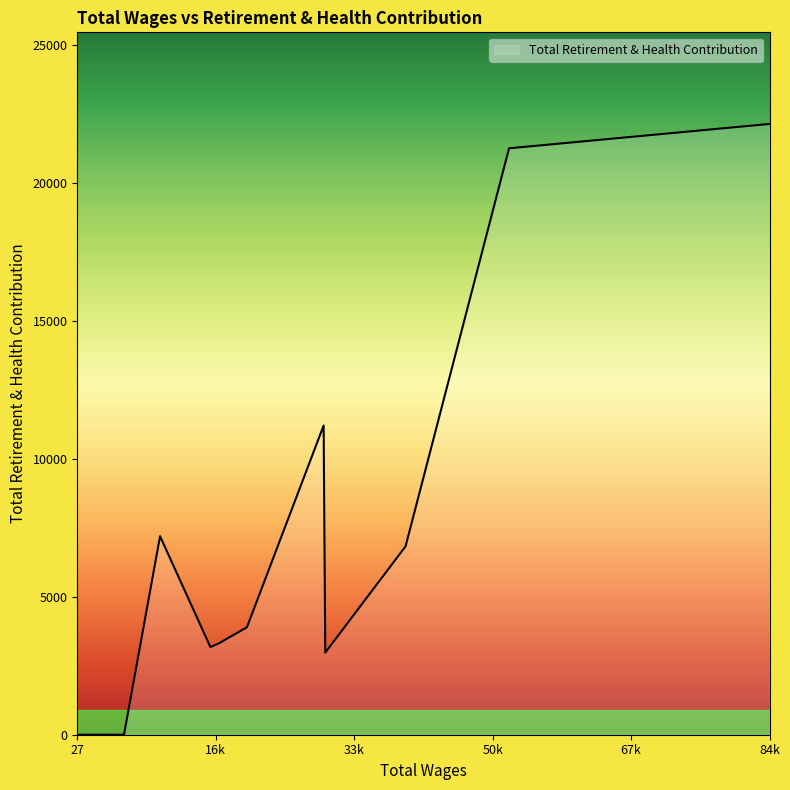

What is the greatest value displayed?

22123